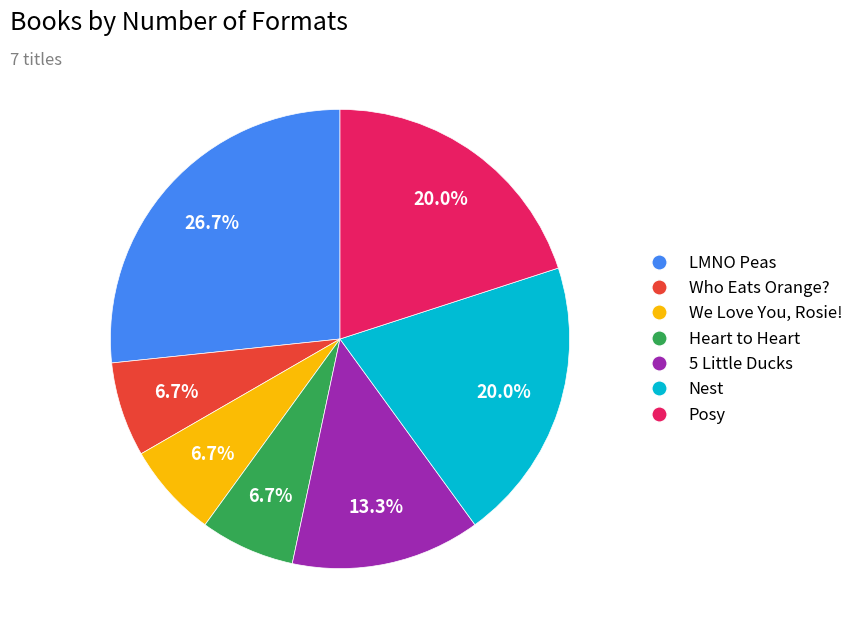

To the nearest percent, what is the average slice percentage?

14%